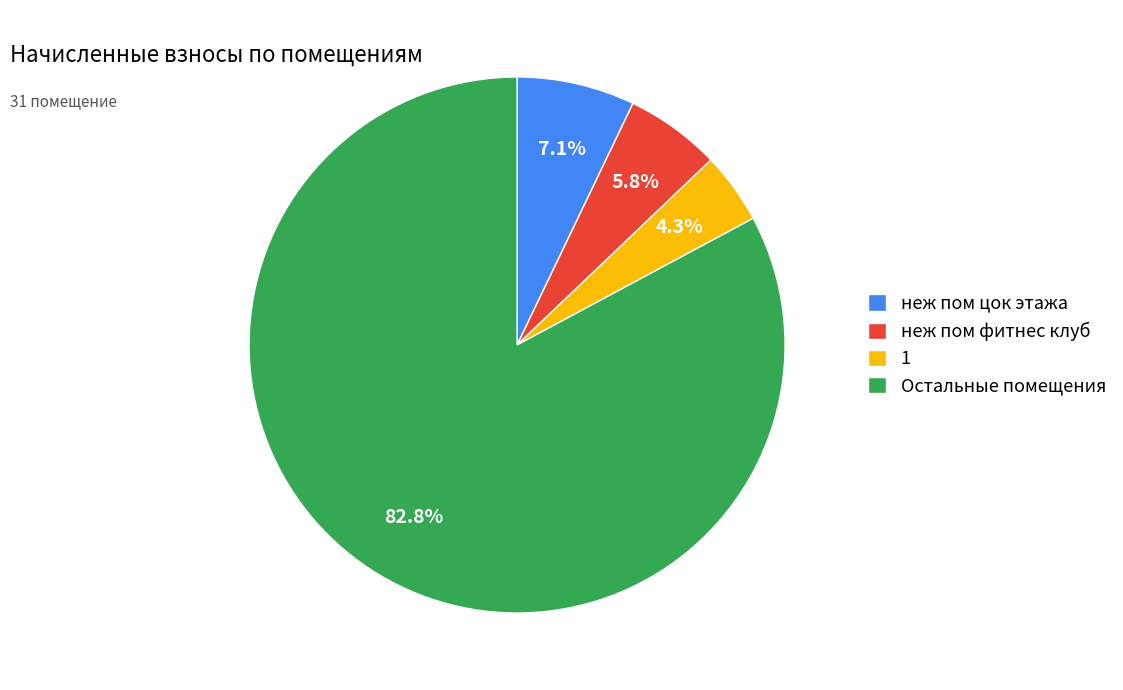

What is the majority slice?

Остальные помещения